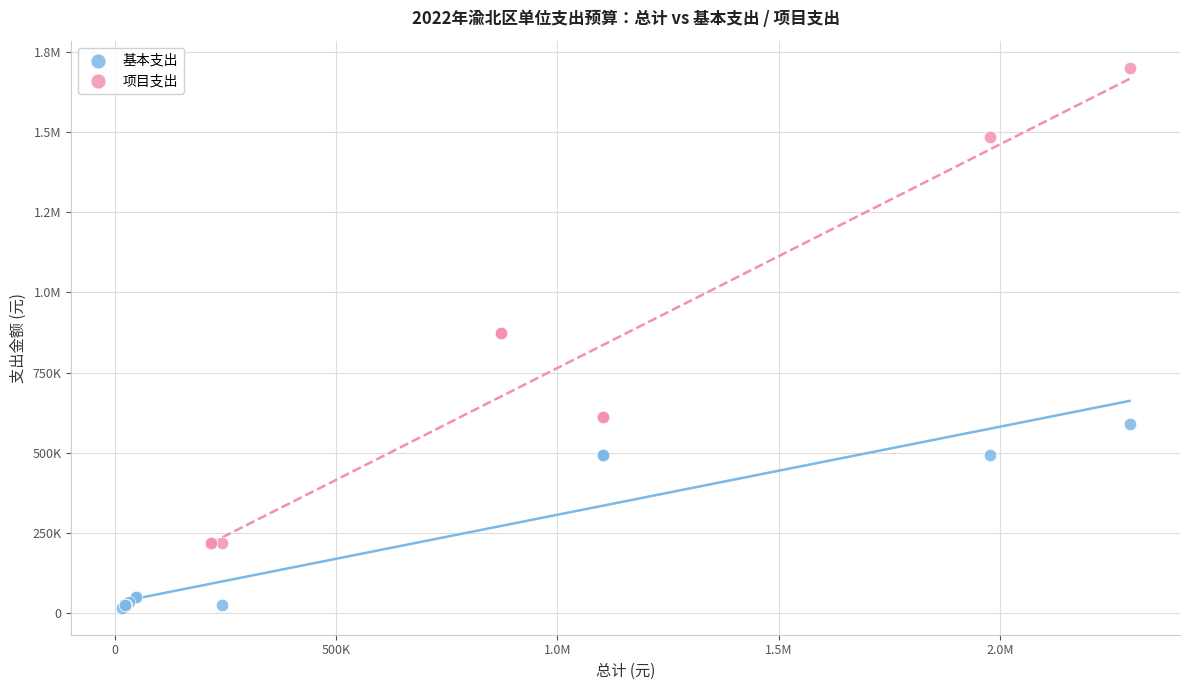

What are all the series names shown in the legend?

基本支出, 项目支出